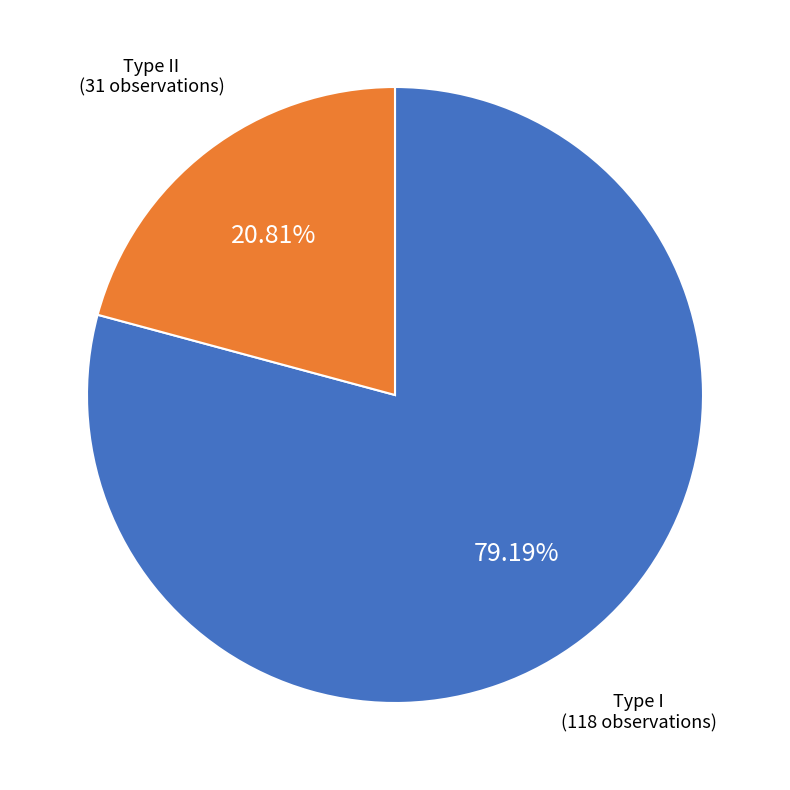

Which has a higher value, Type II or Type I?

Type I